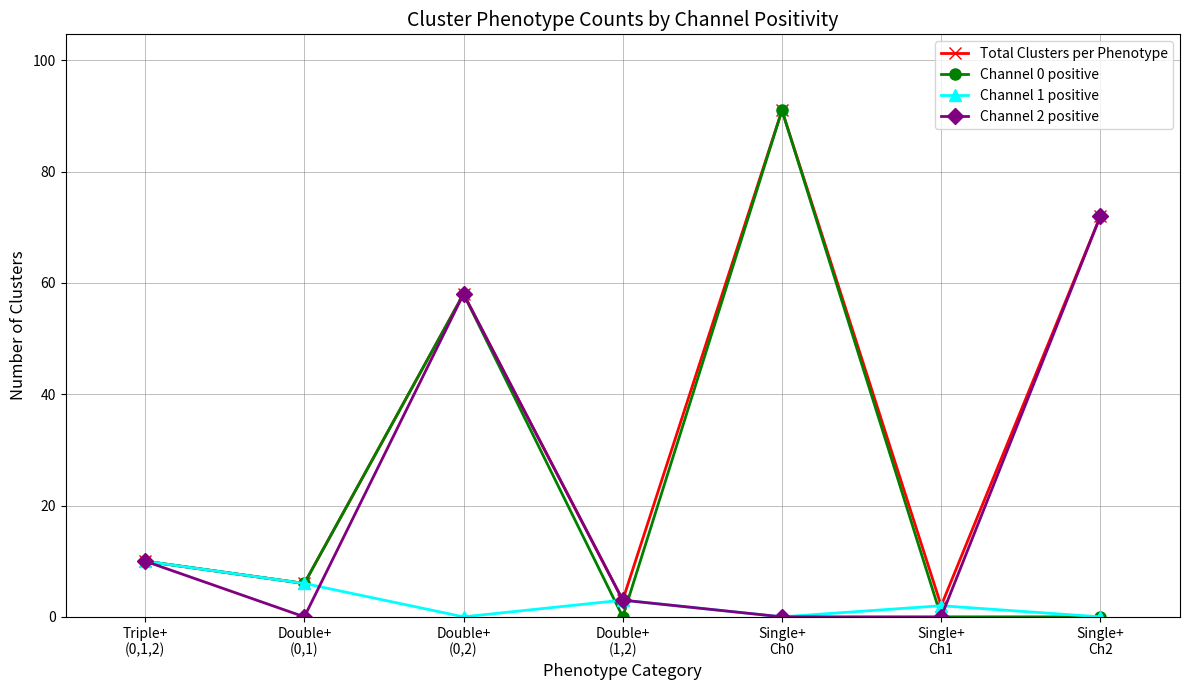

What is the difference between the highest and lowest values at Single+
Ch1?

2